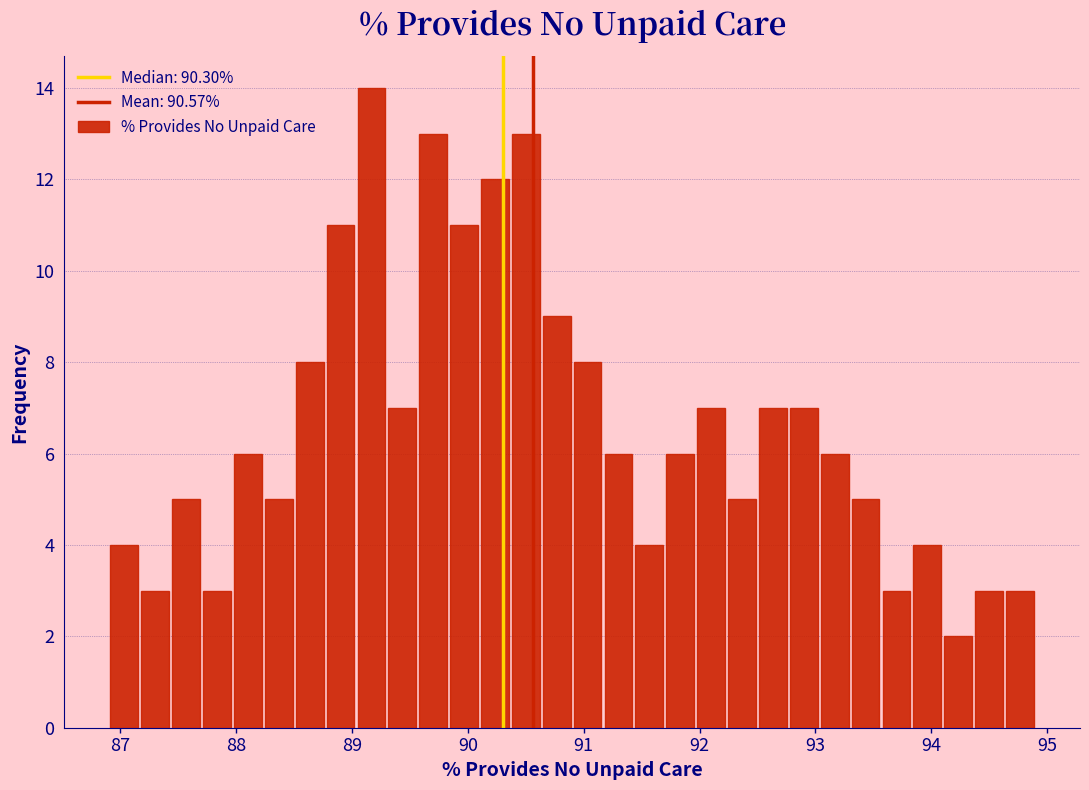

Read against the x-axis, roughly where is the centre of the tallest bar?

89.2